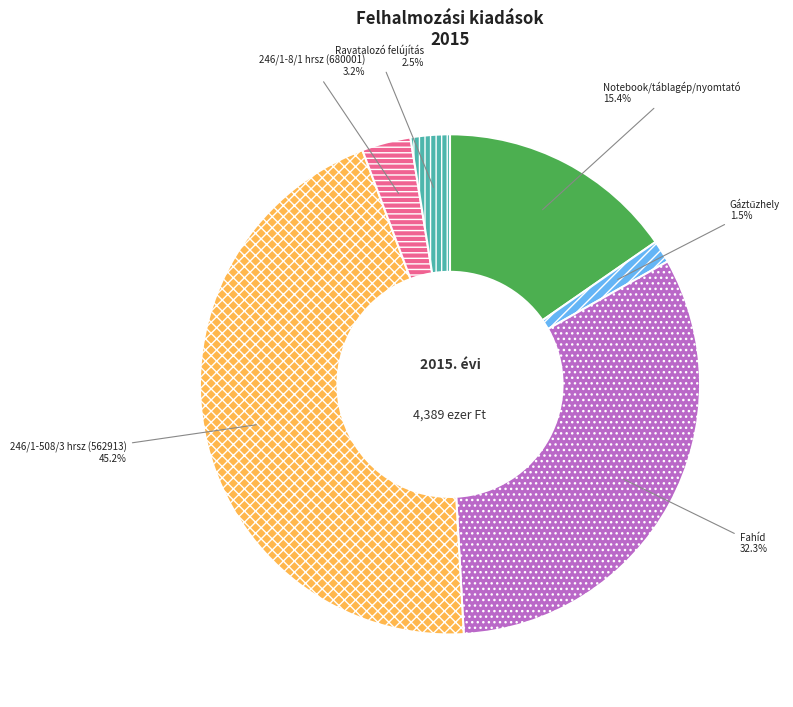

What percentage is the Fahíd slice, to the nearest percent?

32%